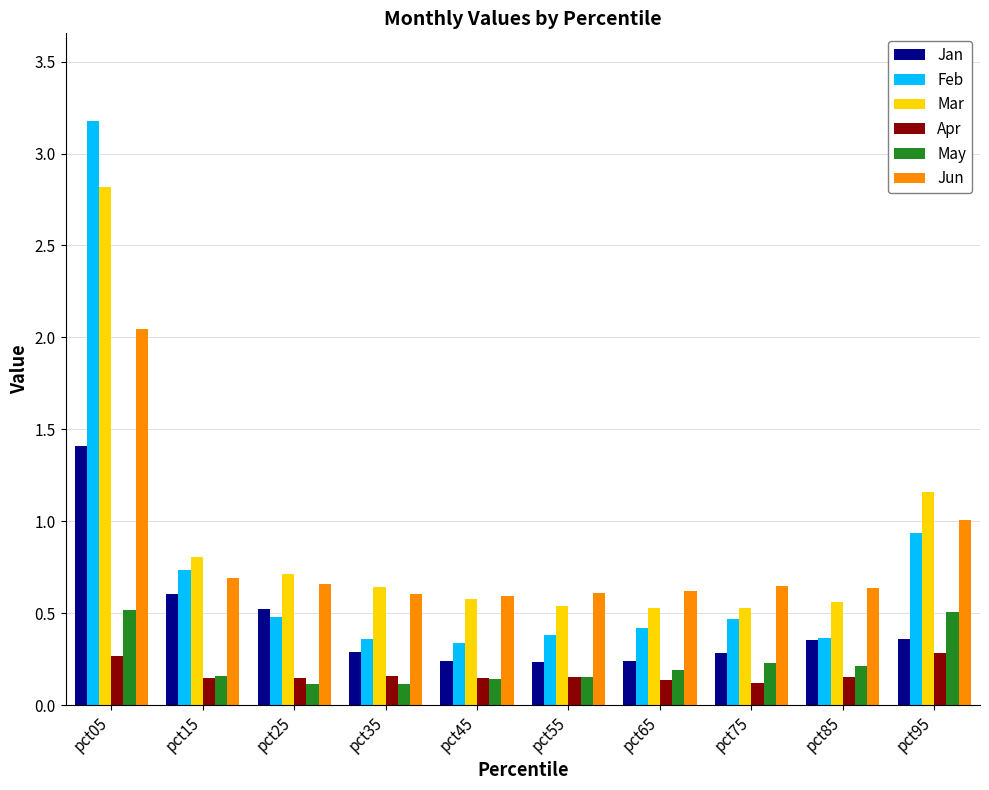

At how many categories does at least one series exceed 2?

1